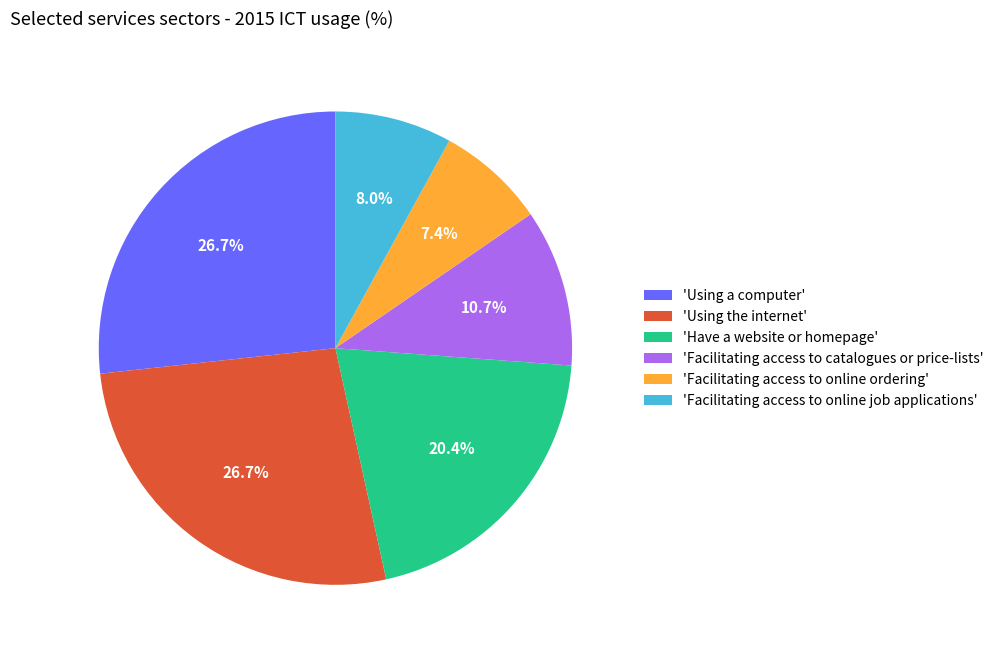

What is the ratio of the value at 'Facilitating access to online ordering' to the value at 'Using the internet'?

0.3